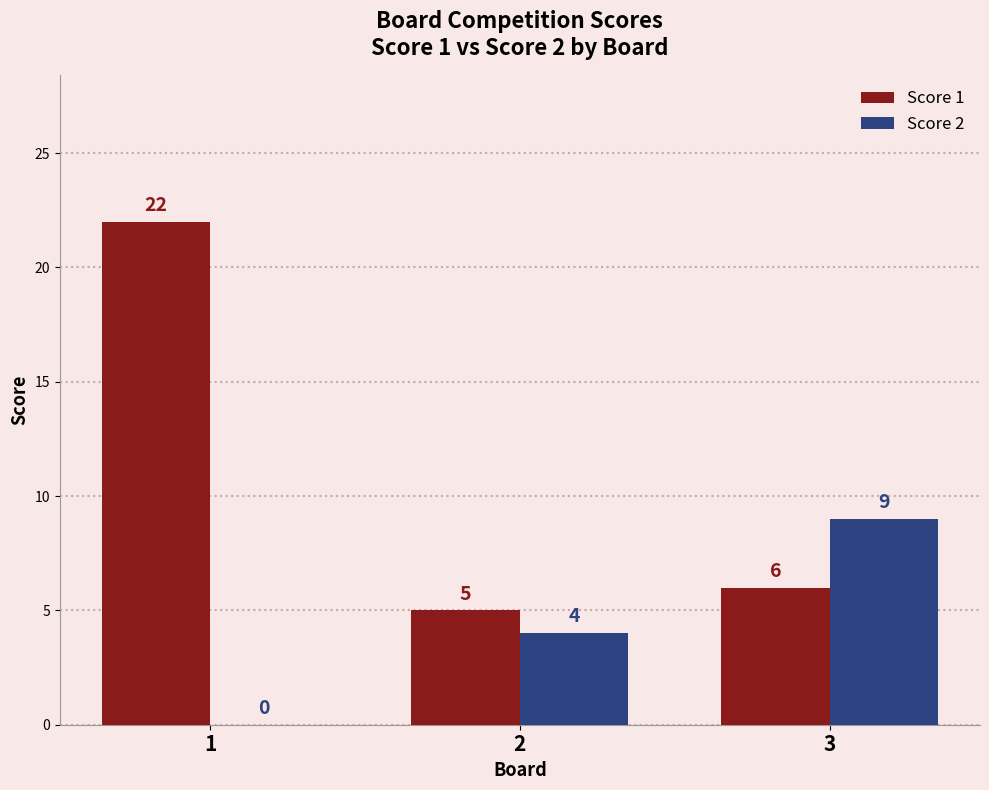

What is the sum of the Score 2 values at 3 and 1?

9